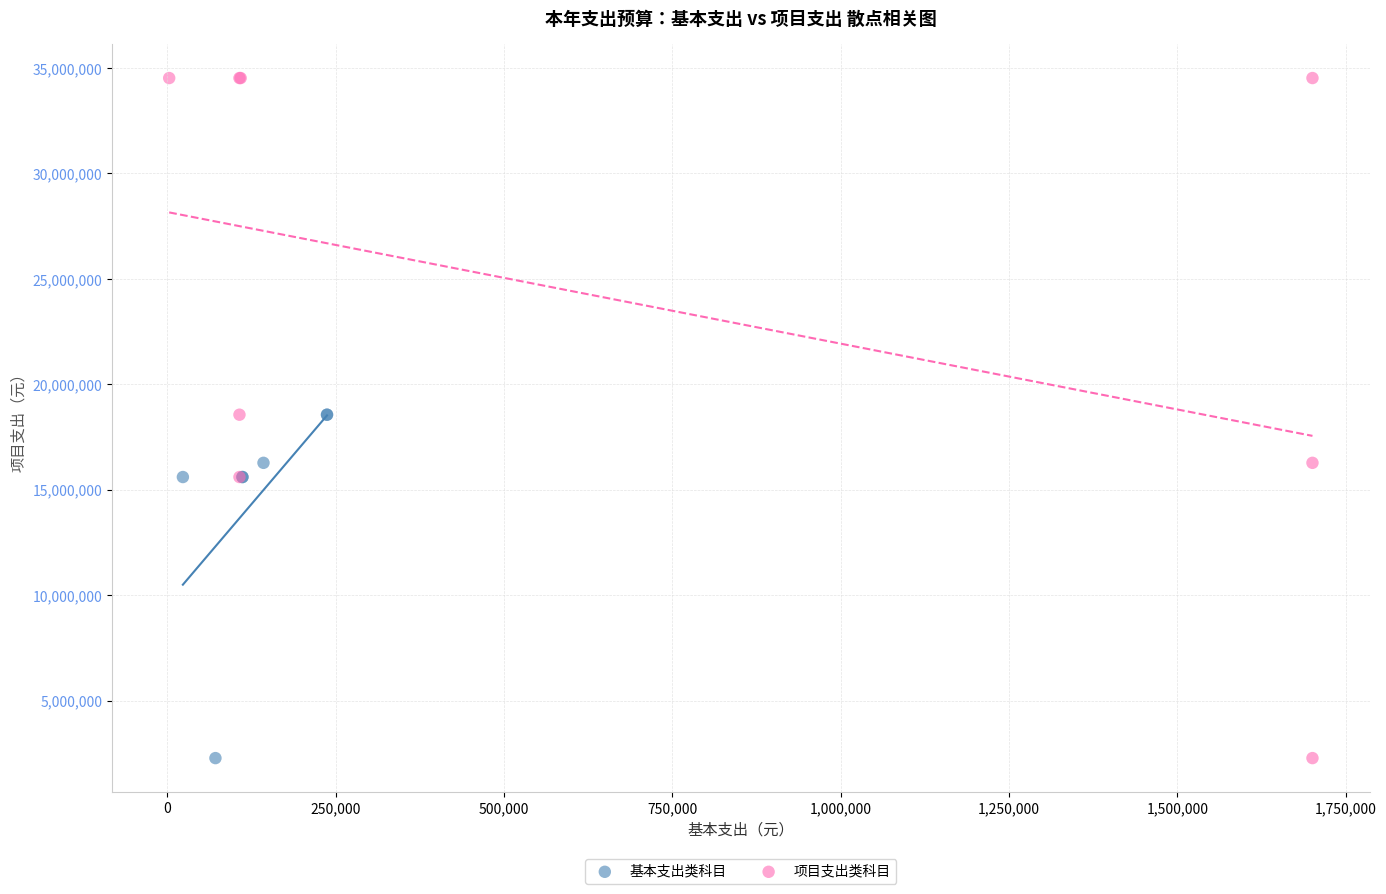

Which series has the largest Y range (max minus min)?

项目支出类科目